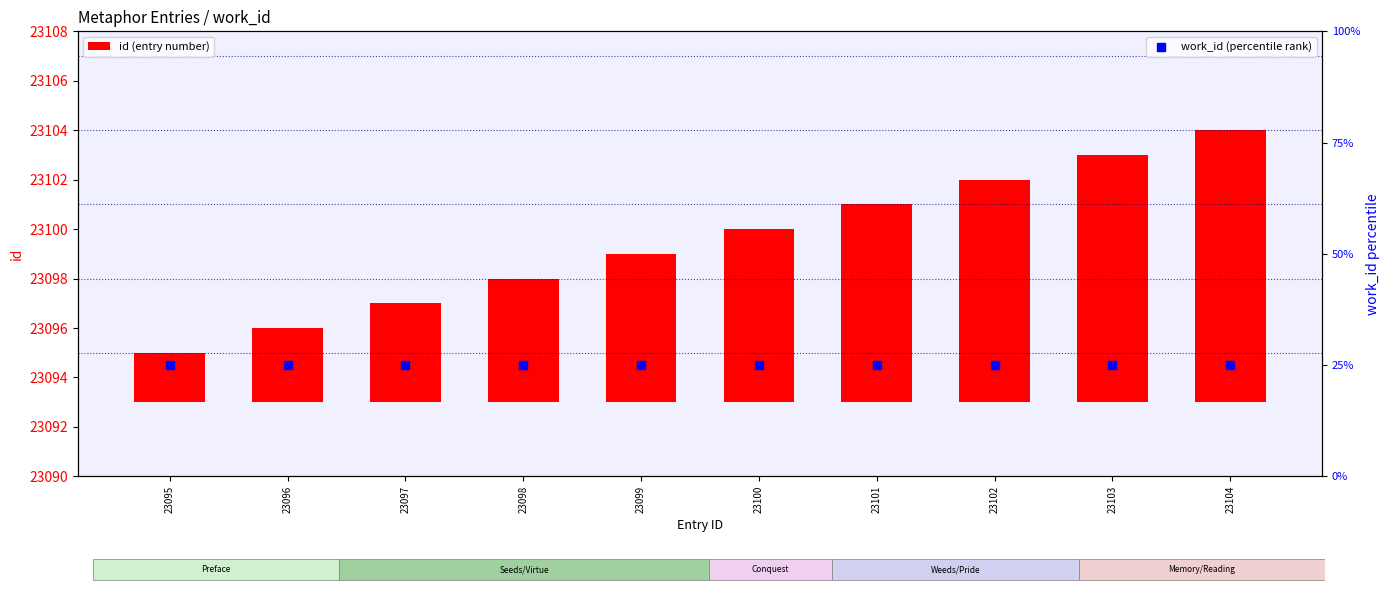

Which series reaches the minimum Y coordinate?

id (entry number)